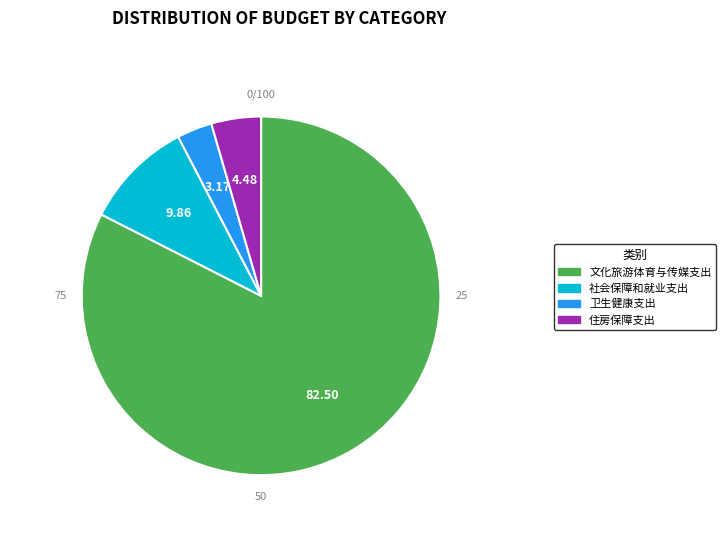

What is the ratio of the value at 文化旅游体育与传媒支出 to the value at 卫生健康支出?

26.0